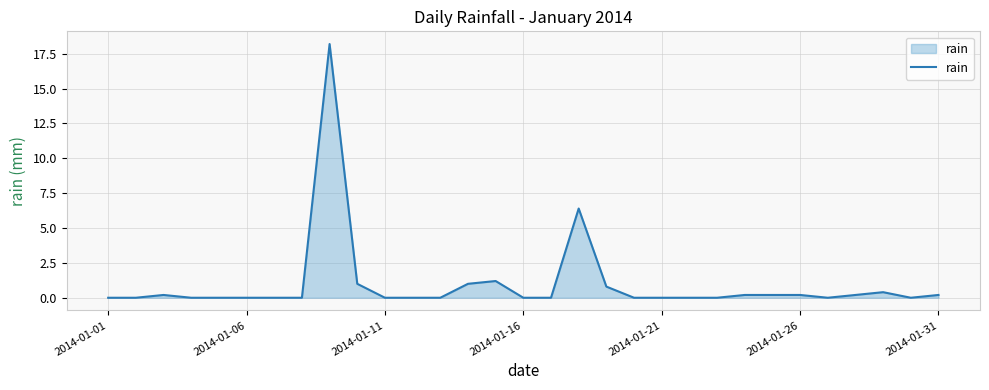

What is the maximum value shown in the chart?

18.2